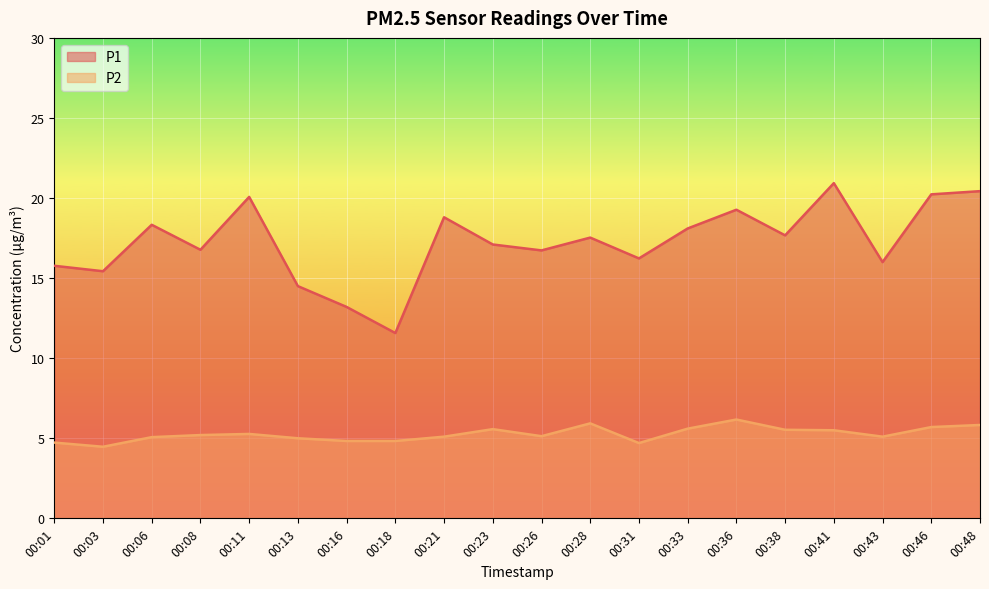

What is the difference between the second highest and minimum values in the P2 series?

1.5